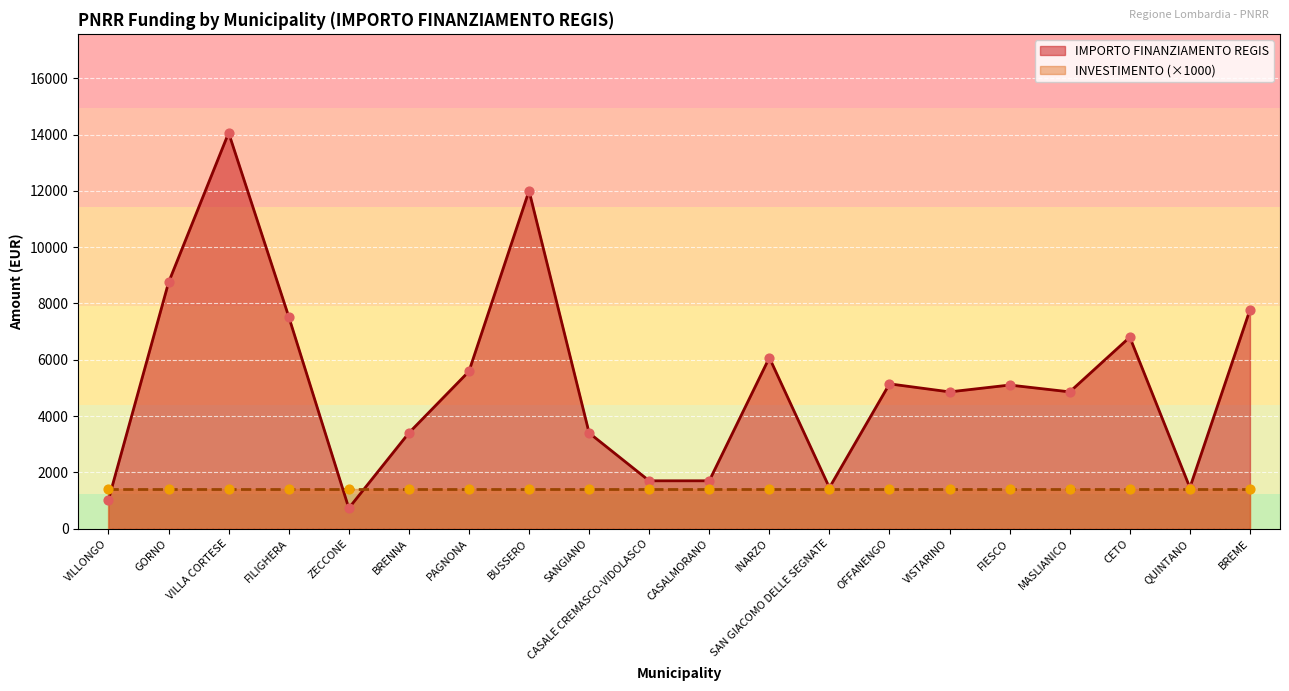

What is the change in value from VILLA CORTESE to OFFANENGO?

-8918